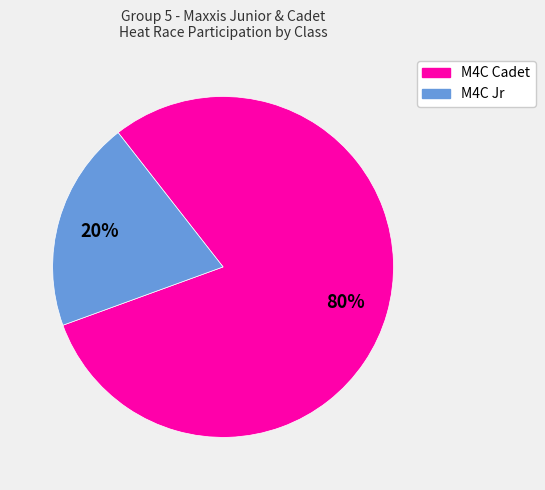

Is there a majority slice in this chart?

Yes